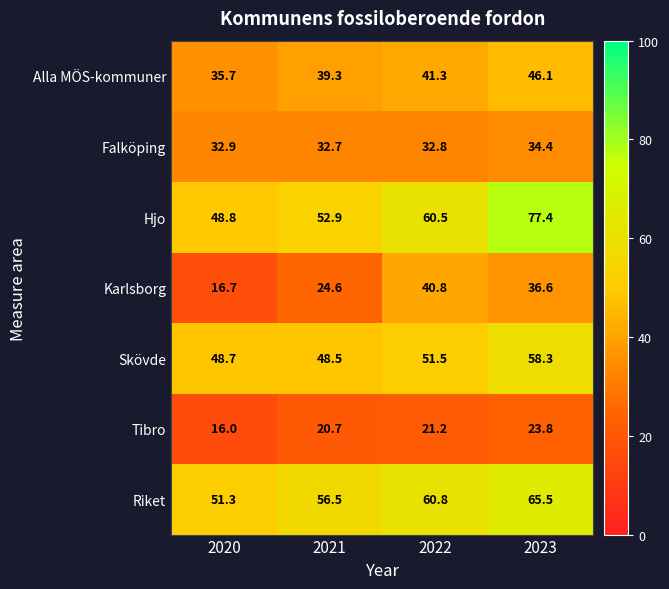

What is the average value of the Karlsborg series?

29.7